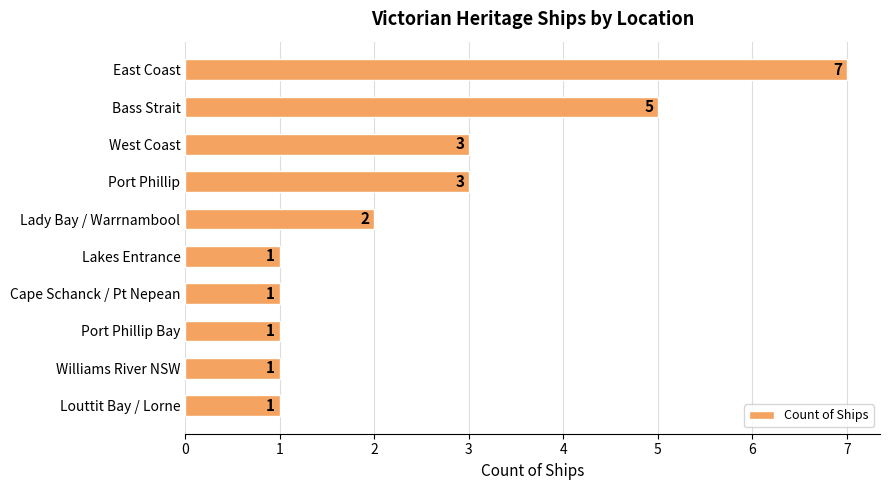

What is the maximum value shown in the chart?

7